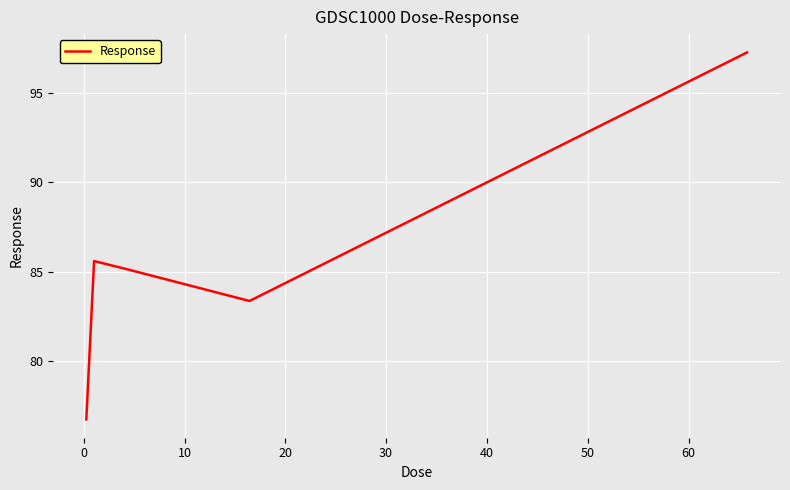

What is the maximum value shown in the chart?

97.2